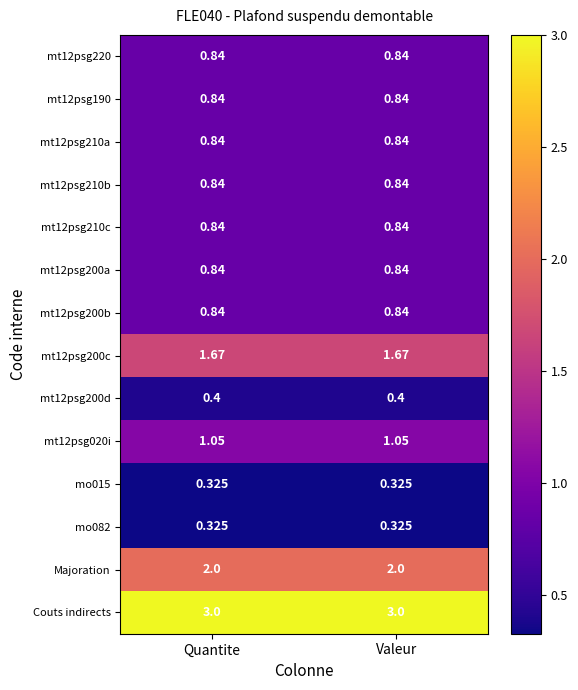

Is the value of mt12psg200d at Valeur greater than the value of mt12psg020i at Valeur?

No